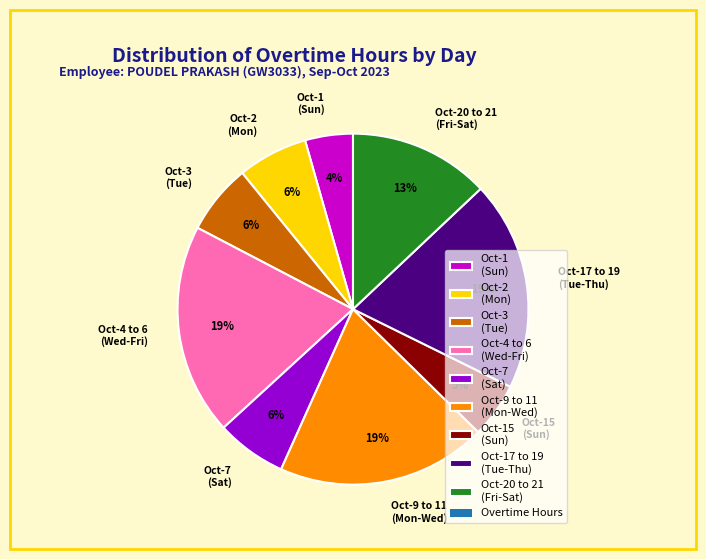

Which category has the smallest portion of the pie?

Oct-1 (Sun)